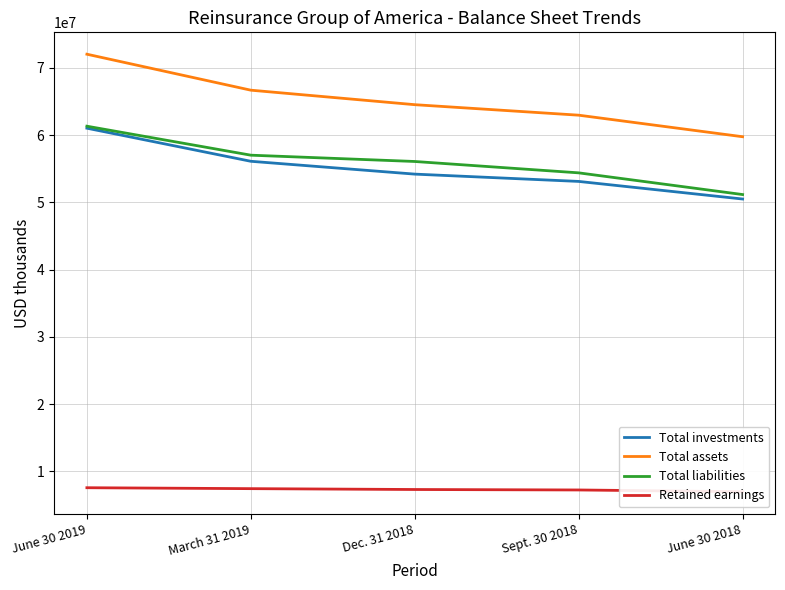

At how many categories does at least one series exceed 47667088?

5